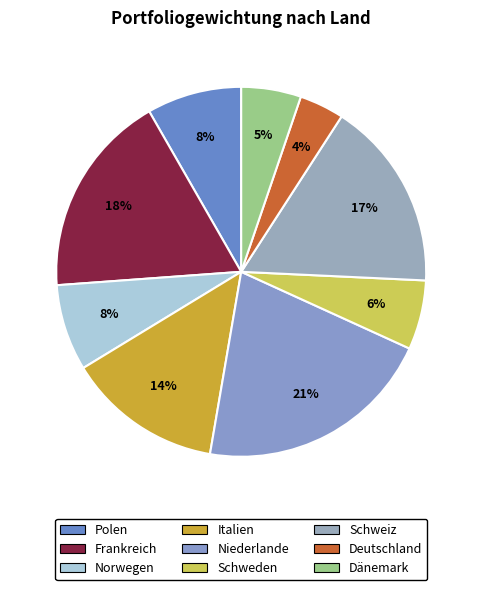

The Deutschland slice represents 10% of the pie. True or false?

False